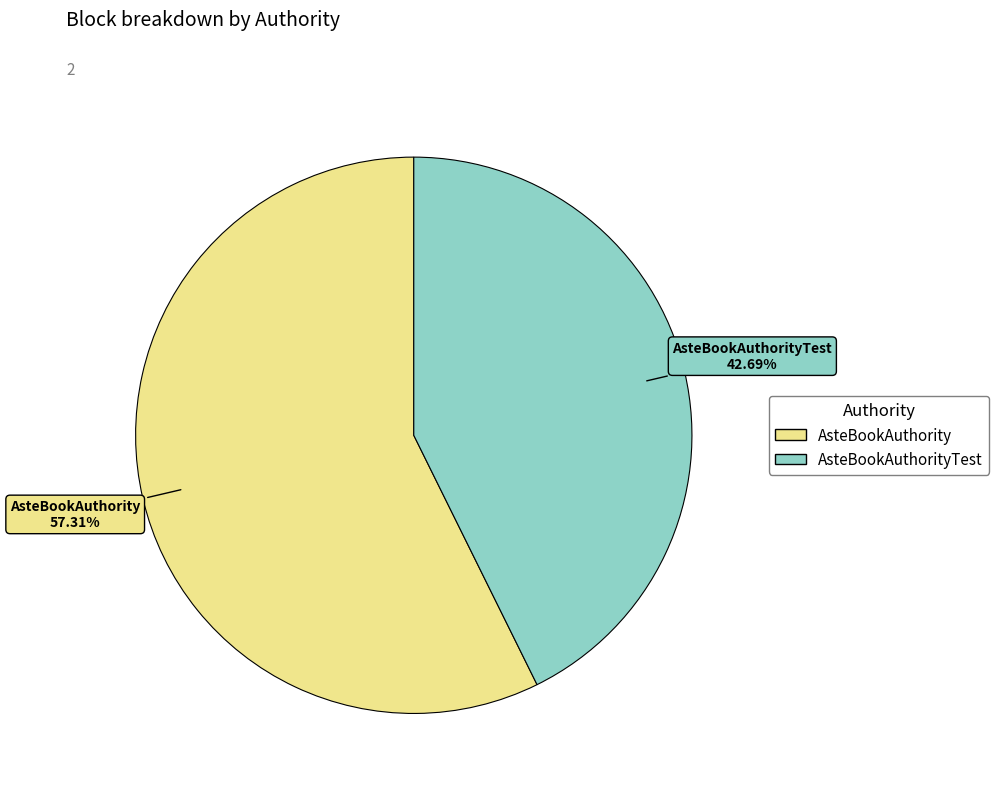

Between AsteBookAuthorityTest and AsteBookAuthority, which is larger?

AsteBookAuthority